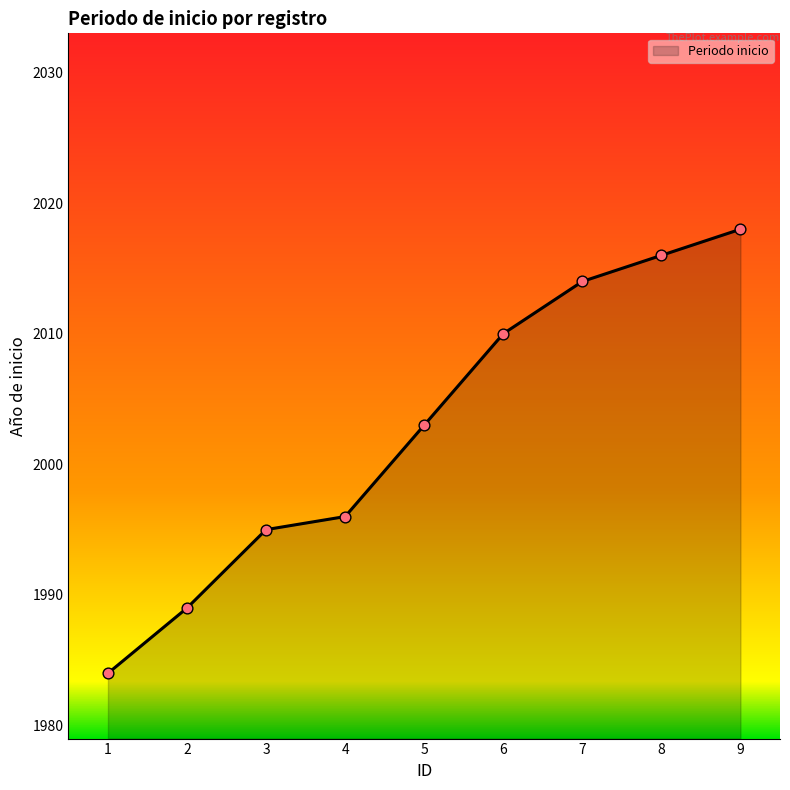

What is the change in value from 5 to 7?

+11